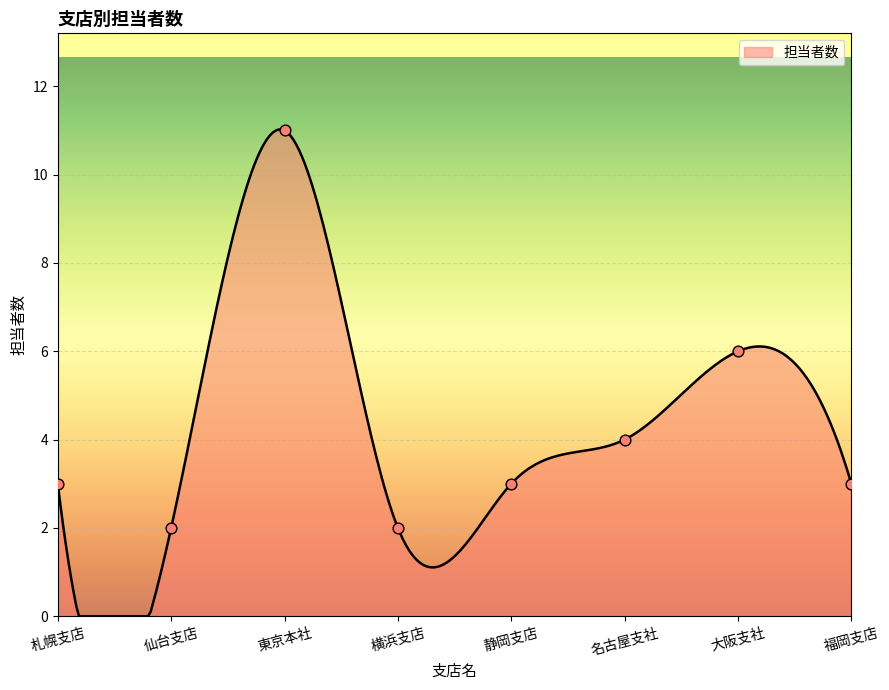

Which has a higher value, 名古屋支社 or 東京本社?

東京本社